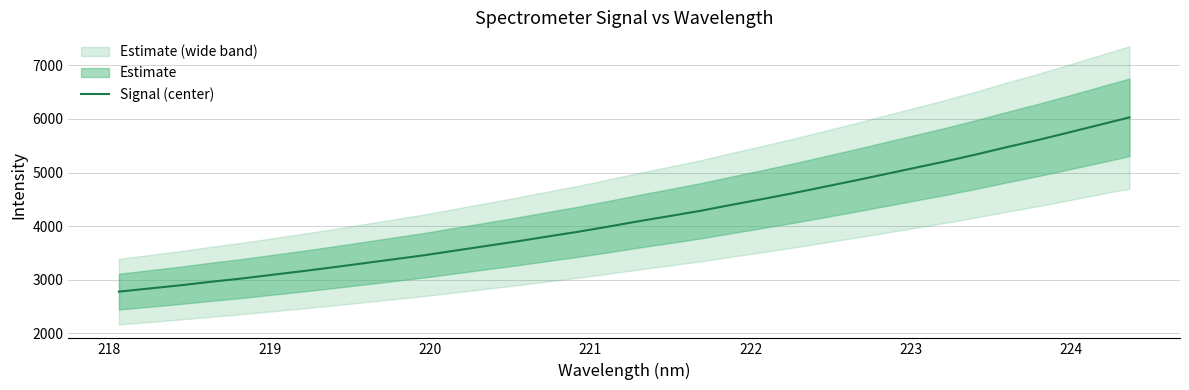

How many data points are less than 4095?

17